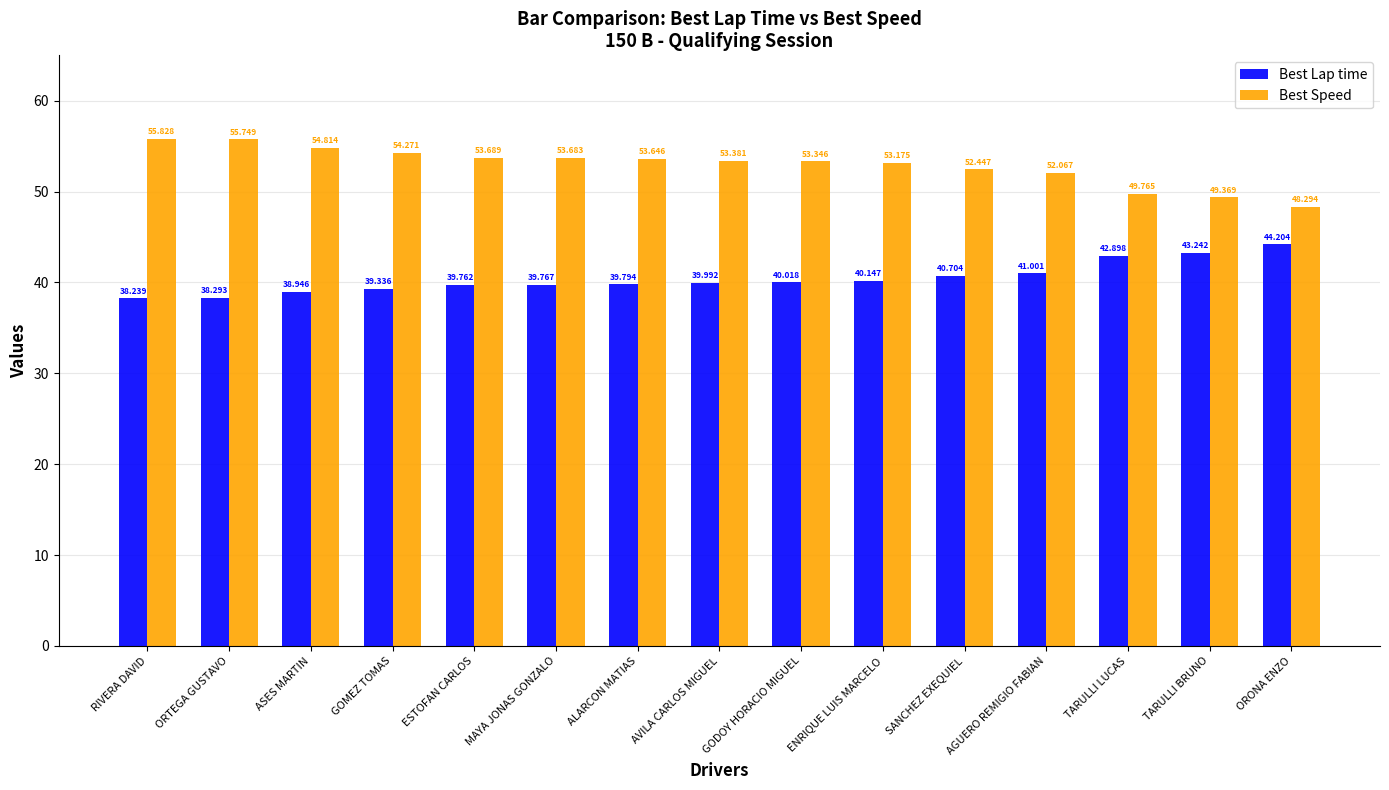

What position from the left is AGUERO REMIGIO FABIAN?

12